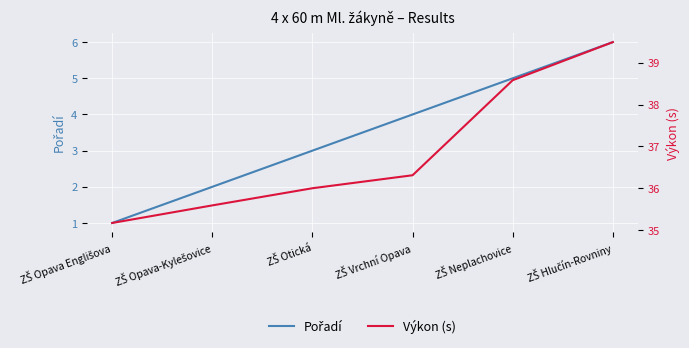

At how many categories does at least one series exceed 16?

6